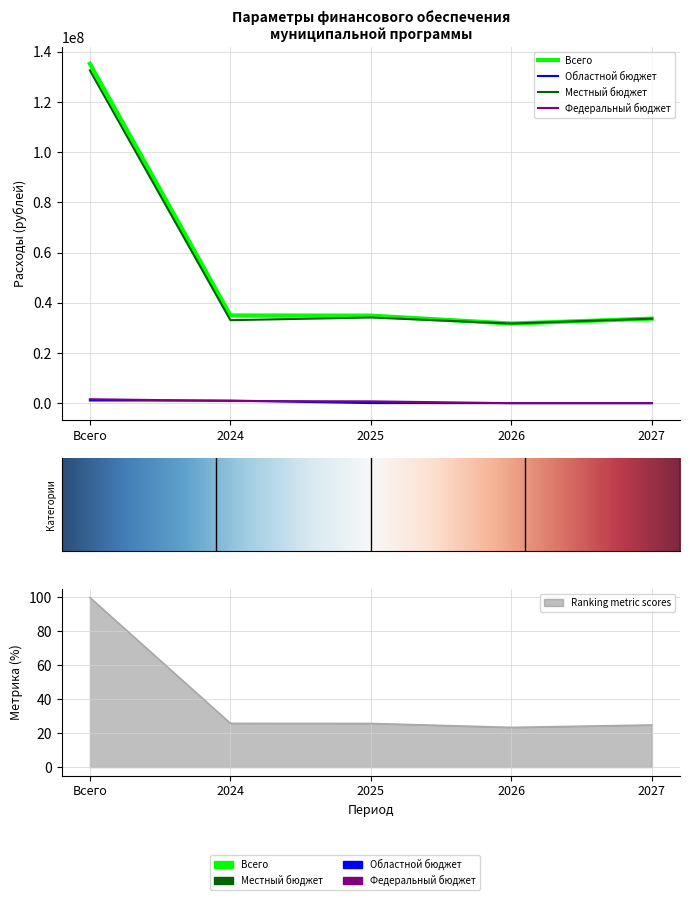

Is this an area chart (filled region under the line)?

No